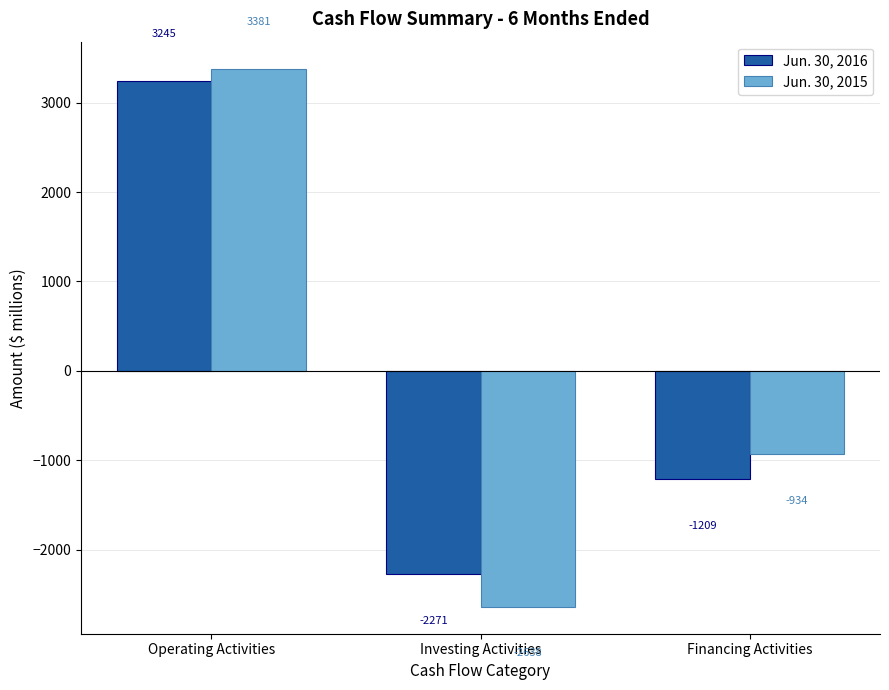

What is the total value across all series at Operating Activities?

6626